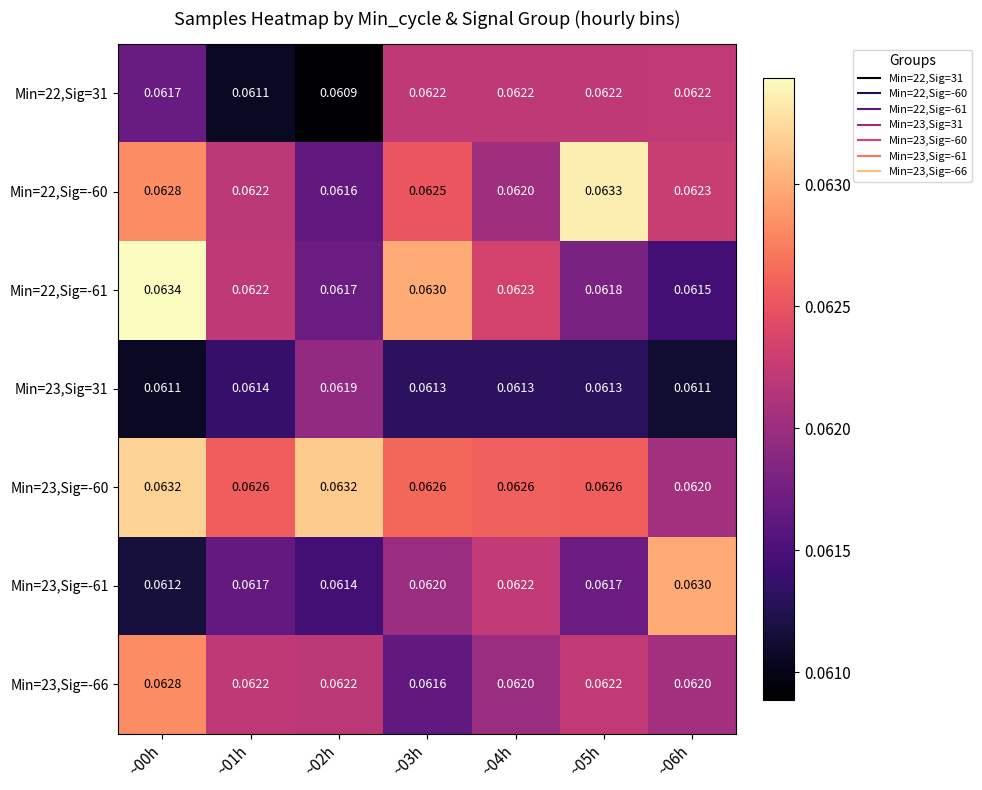

Is the value of Min=23,Sig=-66 at ~04h greater than the value of Min=22,Sig=-61 at ~00h?

No